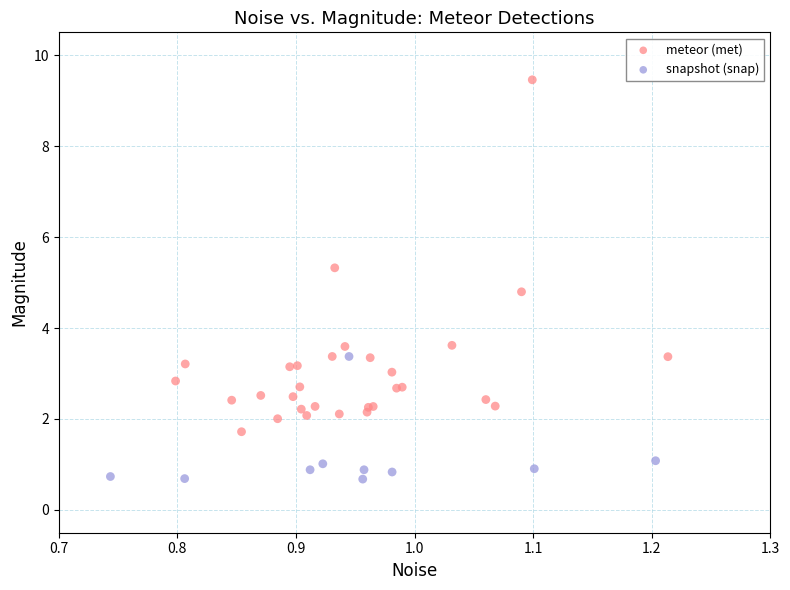

Which series reaches the maximum Y coordinate?

meteor (met)